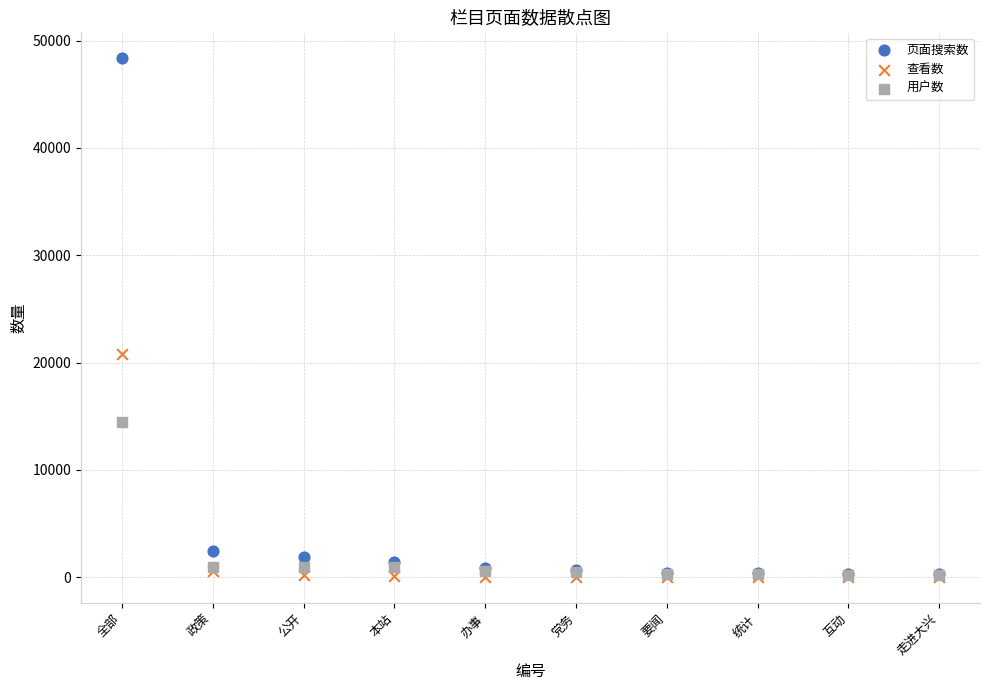

Which series contains the highest Y value?

页面搜索数